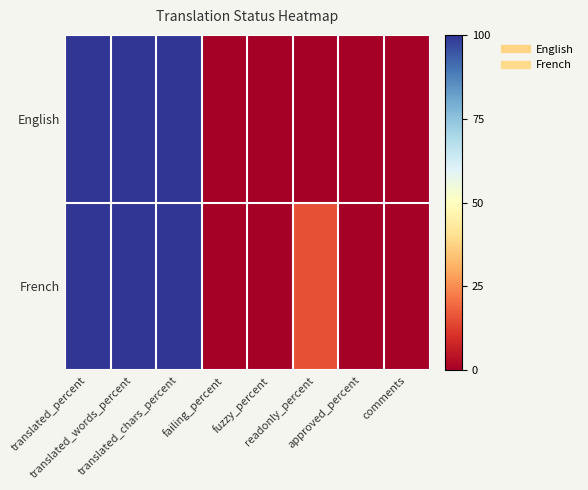

Reading right to left, extract all data points from this chart.

English: comments=0.0	approved_percent=0.0	readonly_percent=0.0	fuzzy_percent=0.0	failing_percent=0.0	translated_chars_percent=100.0	translated_words_percent=100.0	translated_percent=100.0
French: comments=0.0	approved_percent=0.0	readonly_percent=15.3	fuzzy_percent=0.0	failing_percent=0.0	translated_chars_percent=100.0	translated_words_percent=100.0	translated_percent=100.0